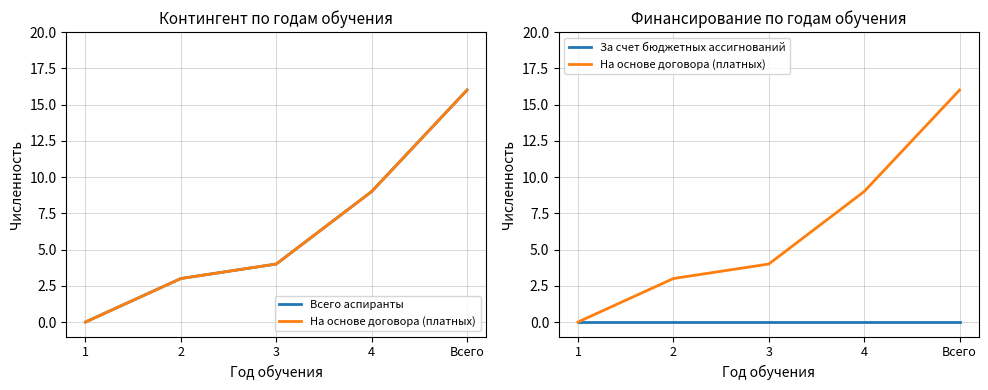

What are all the series names shown in the legend?

Всего аспиранты, На основе договора (платных), За счет бюджетных ассигнований